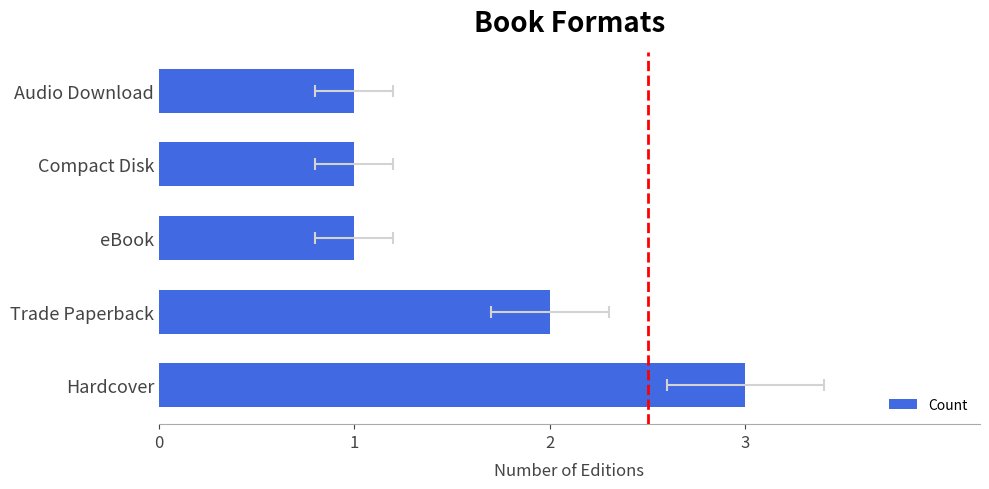

What is the sum of the values at eBook and Audio Download?

2